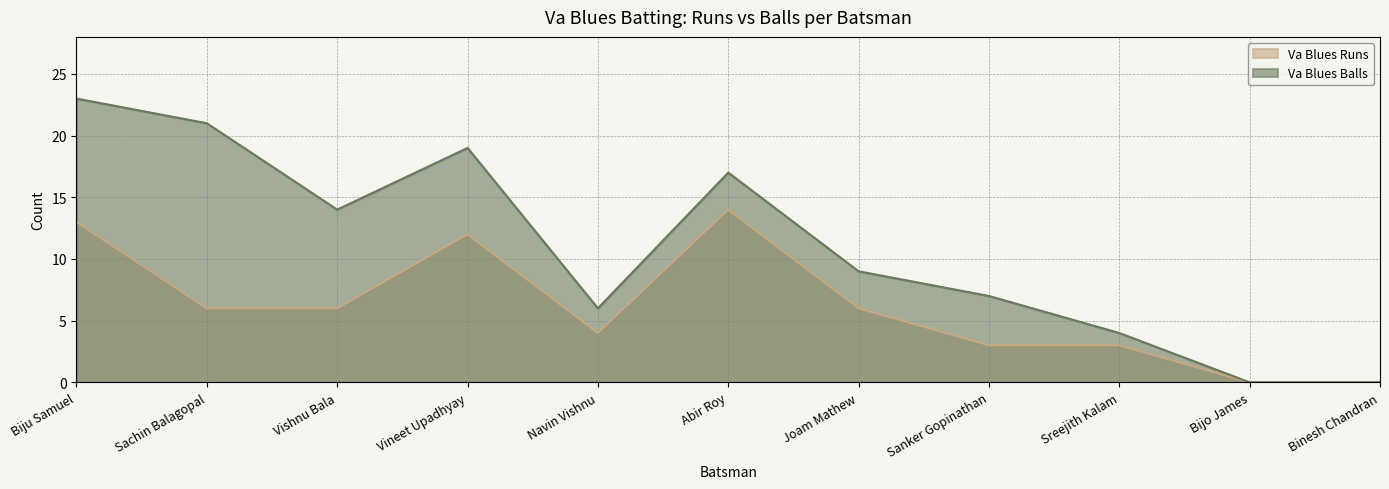

What is the value of the Va Blues Balls point at the 9th from the left?

4